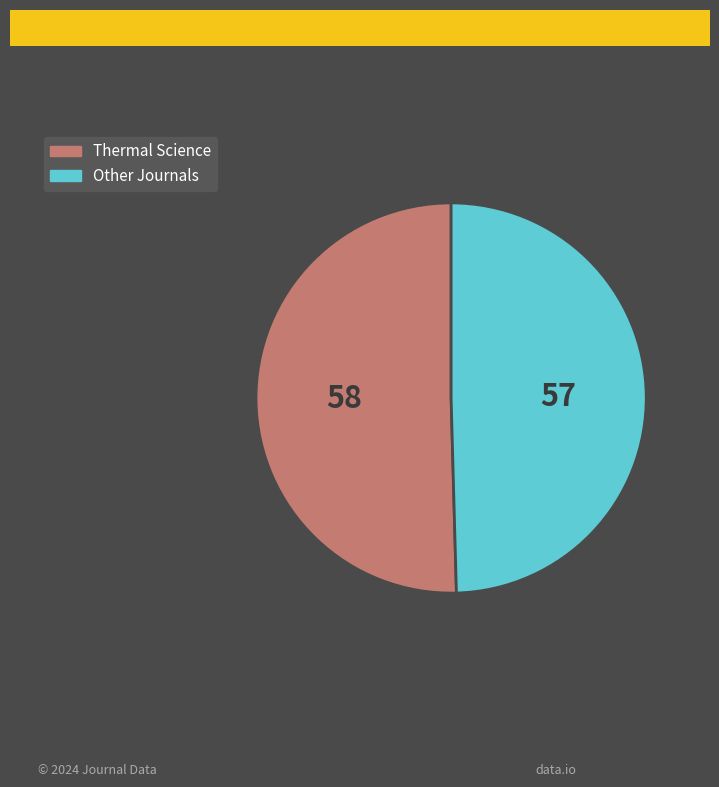

Is it true that Thermal Science is 36% of the pie?

False